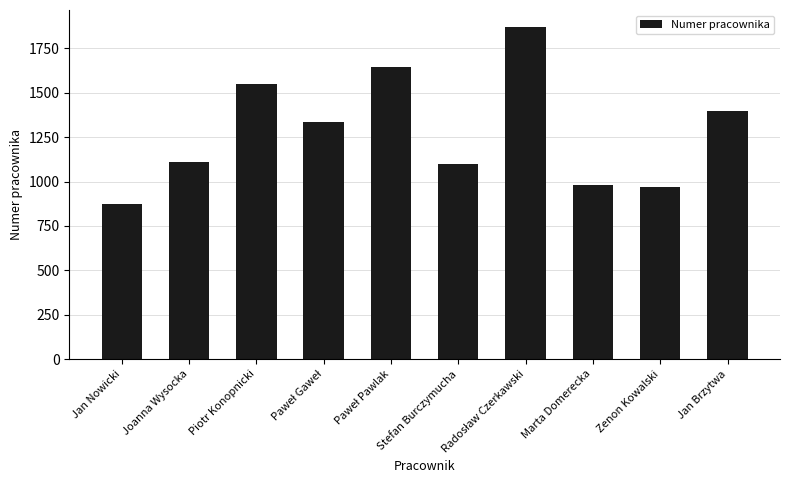

Where does the data first go above 1334?

Piotr Konopnicki